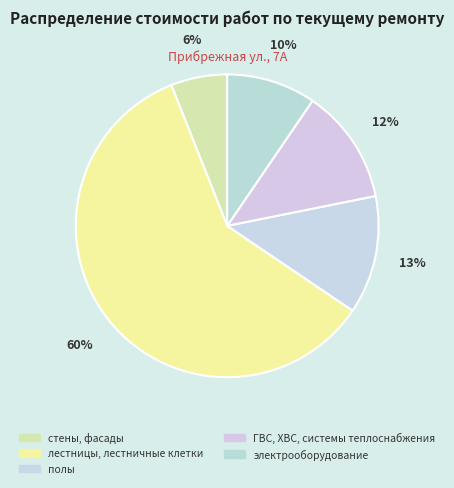

To the nearest percent, what is the combined percentage of стены, фасады and лестницы, лестничные клетки?

66%